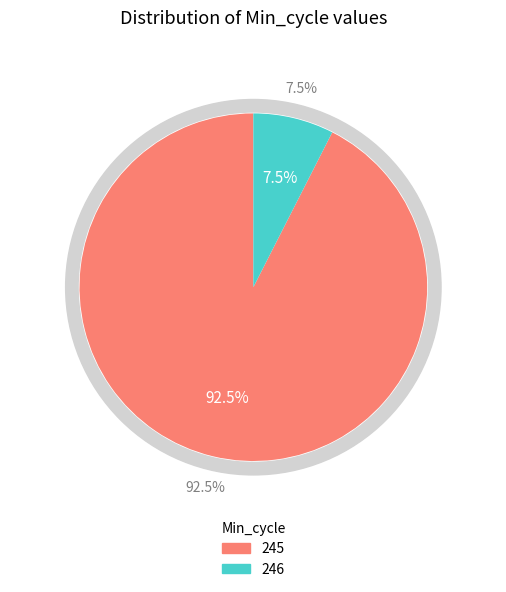

Is there any slice that represents more than half of the pie?

Yes